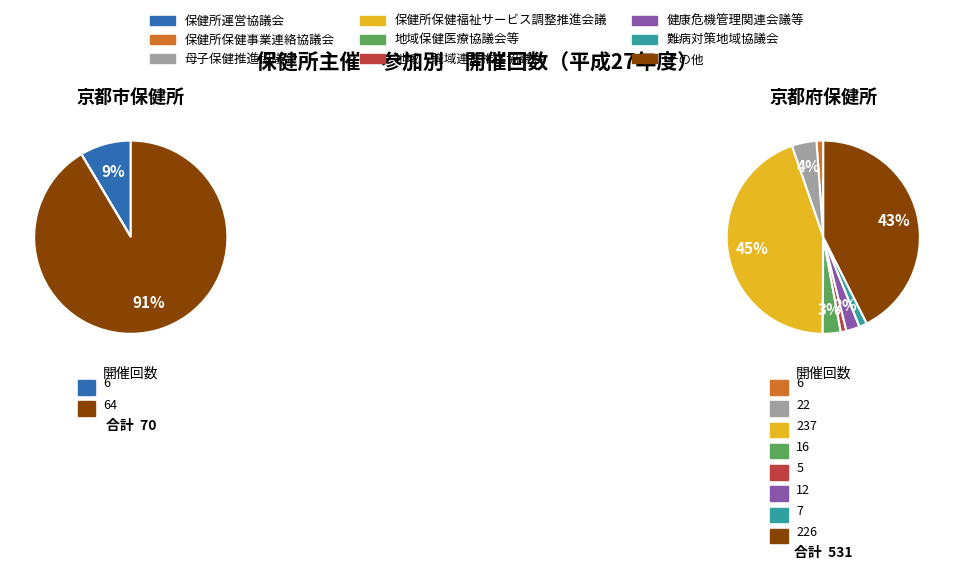

Which slice is the largest?

その他